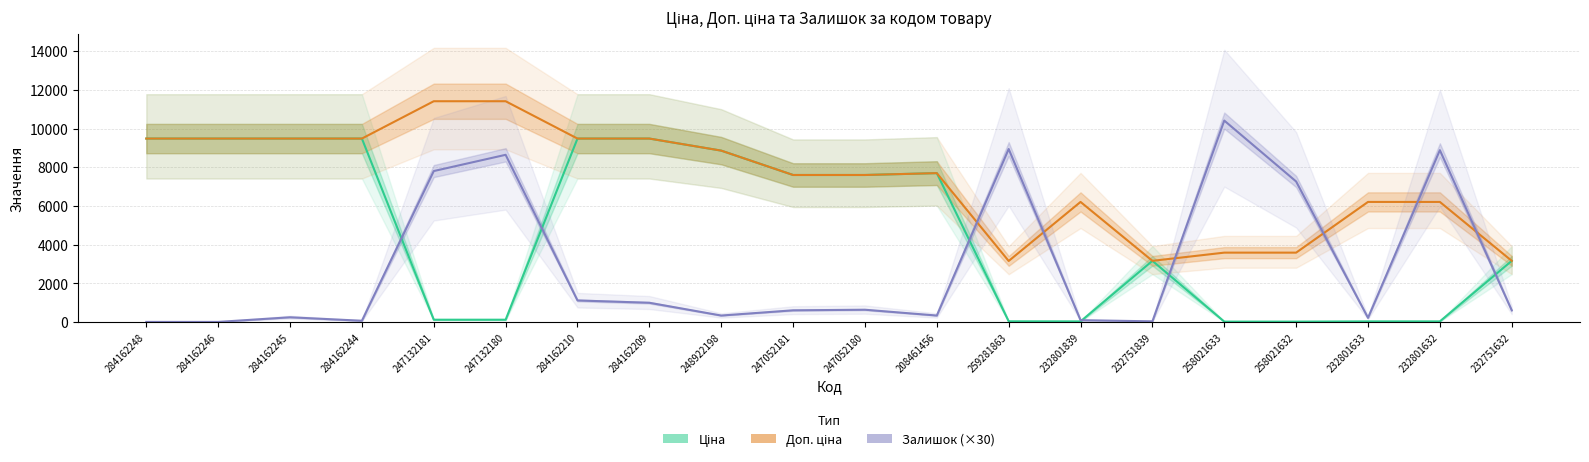

At how many categories does at least one series exceed 9778?

3